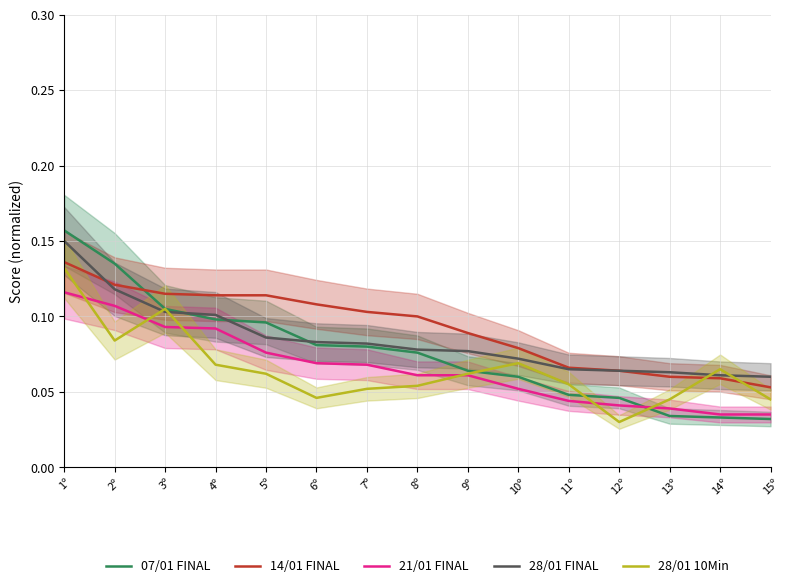

What is the value of the 07/01 FINAL point at the 8th from the left?

0.1